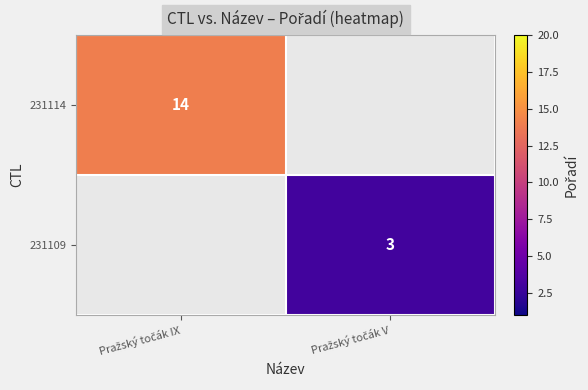

What is the maximum value shown in the chart?

14.0